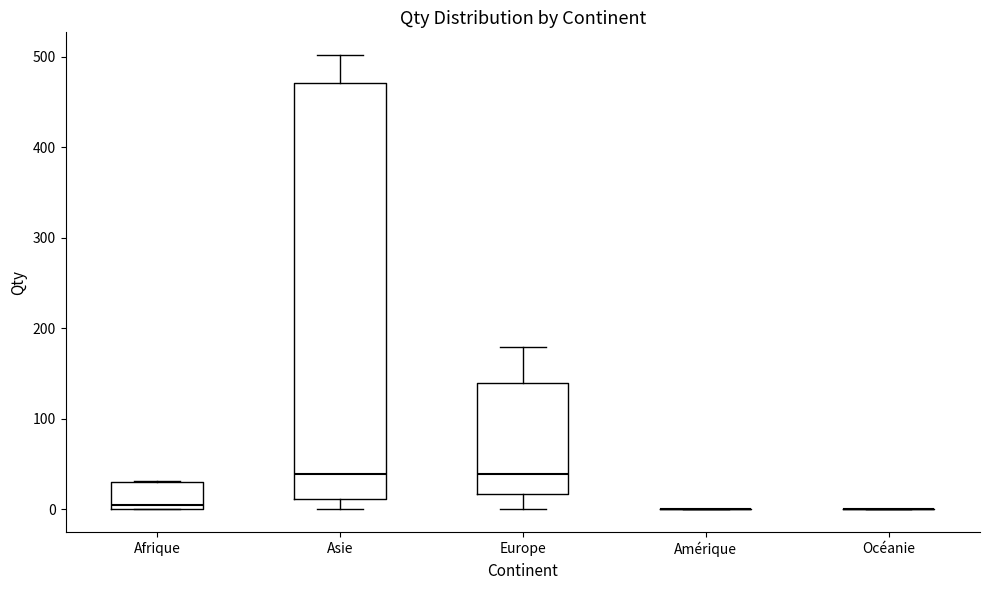

Reading left to right, transcribe this box plot: for each box, give where its median line is, the range the box spans, and where its two whiskers end, as read against the y-axis. The values are not printed on the chart, so give them approximately, as read against the axis.

Afrique: median 10, box 0 to 30, whiskers 0 to 30
Asie: median 40, box 10 to 470, whiskers 0 to 500
Europe: median 40, box 20 to 140, whiskers 0 to 180
Amérique: box collapsed to a line at 0, whiskers 0 to 0
Océanie: box collapsed to a line at 0, whiskers 0 to 0